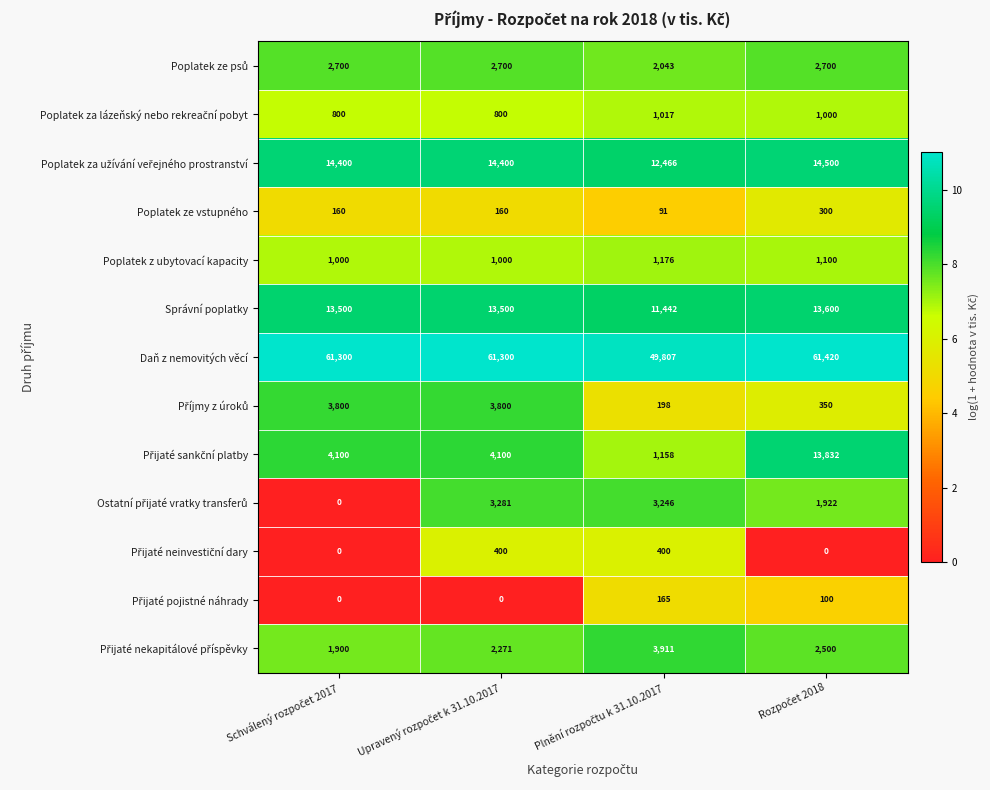

Count the number of data series in this chart.

13